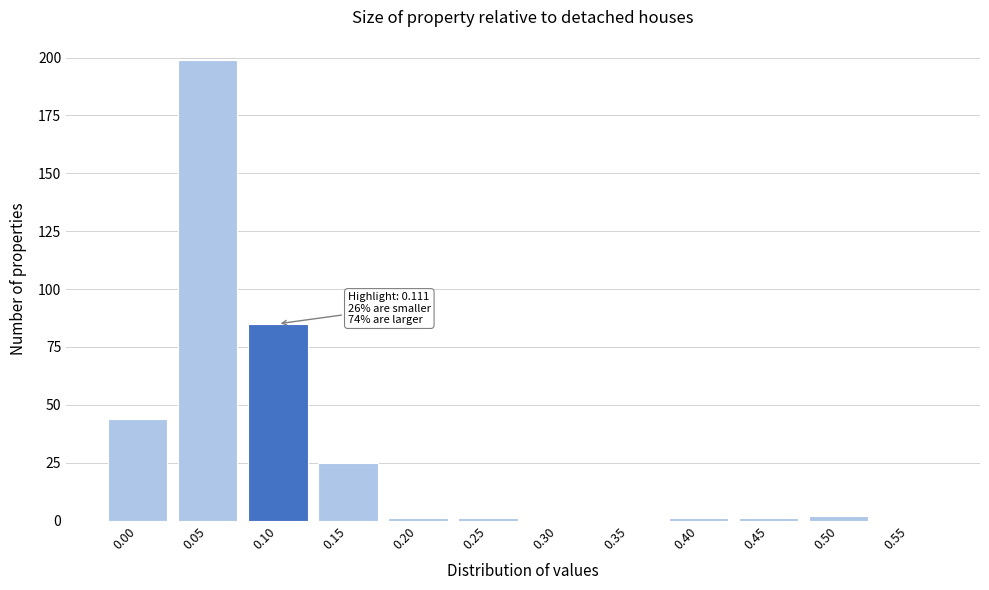

Reading left to right, transcribe all the data shown in this chart.

0.00=44	0.05=199	0.10=85	0.15=25	0.20=1	0.25=1	0.30=0	0.35=0	0.40=1	0.45=1	0.50=2	0.55=0